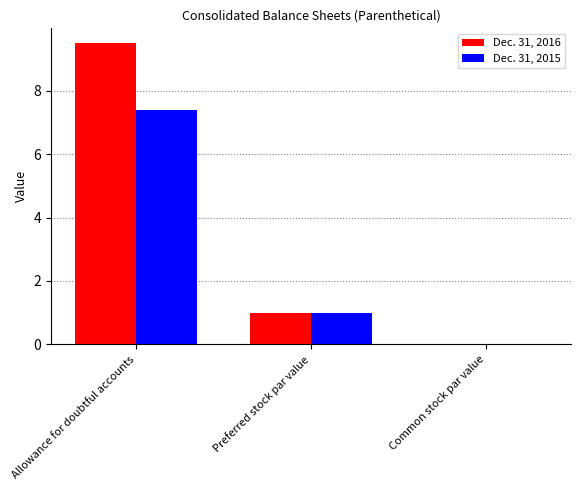

At which category is the sum across all series the highest?

Allowance for doubtful accounts